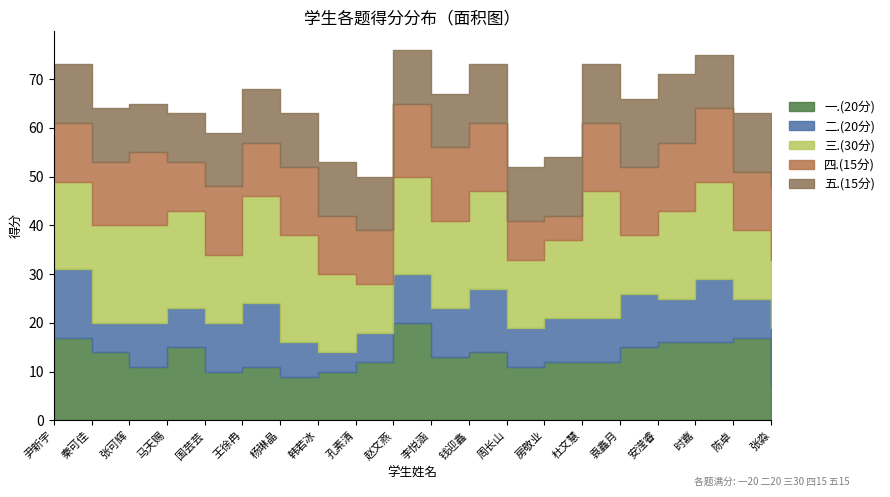

Which series has the widest spread of values?

三.(30分)